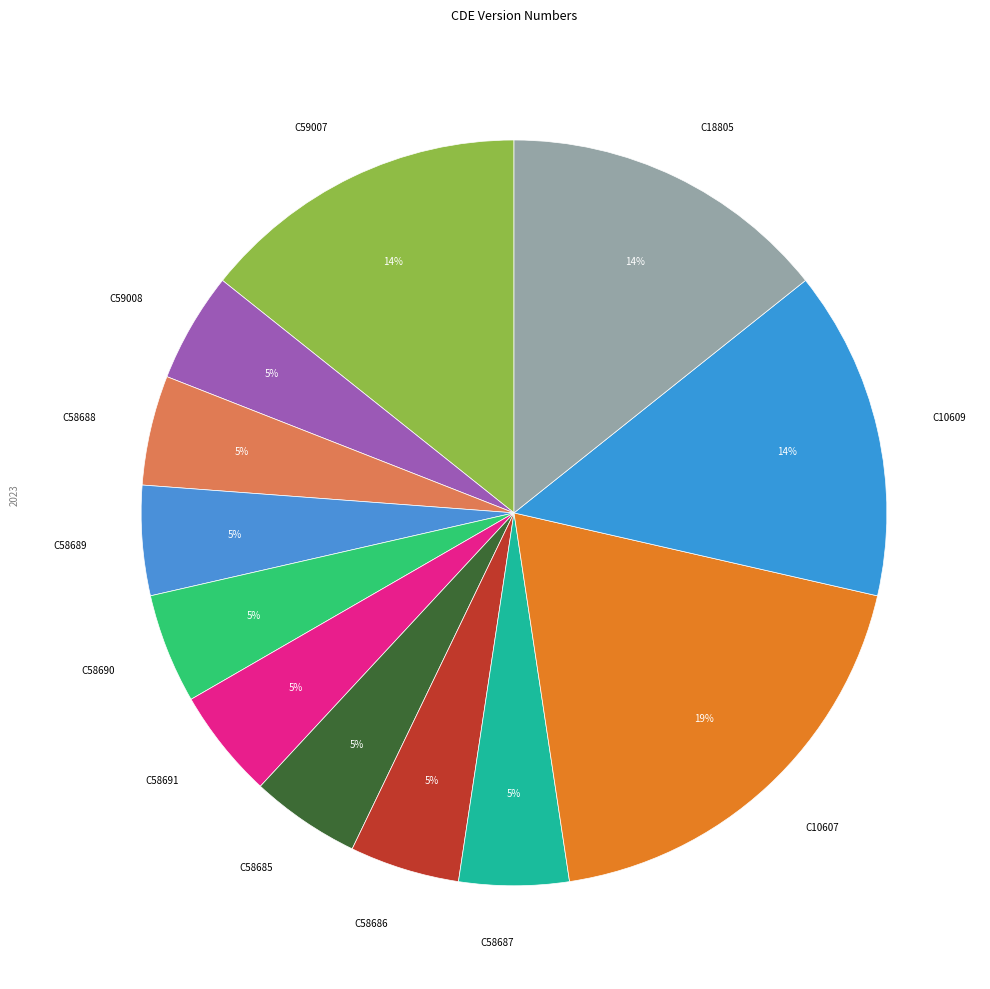

Which category has the biggest portion of the pie?

C10607